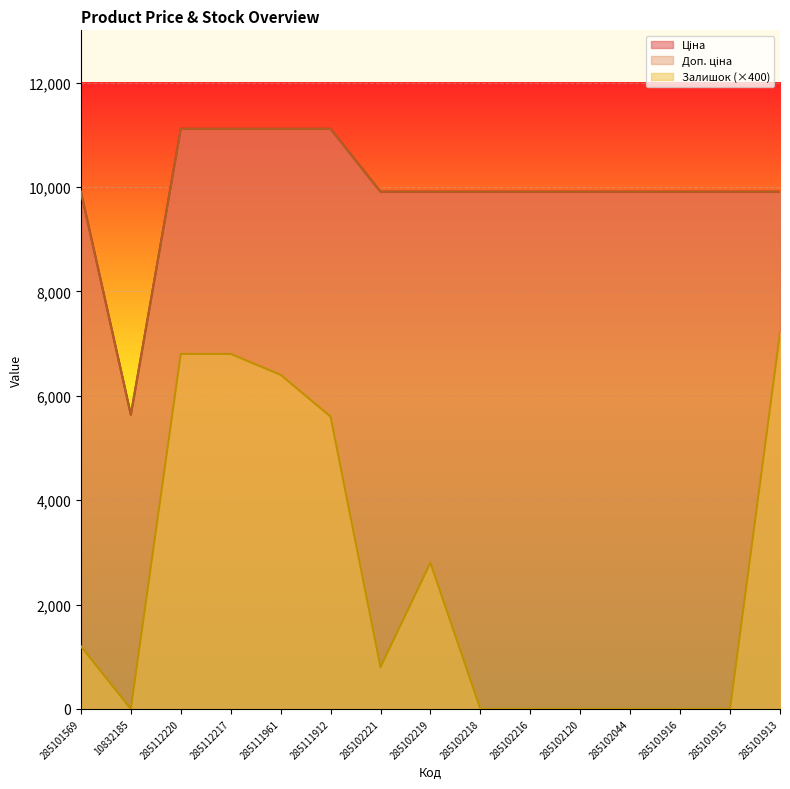

Which category has the highest value across all series?

285112220